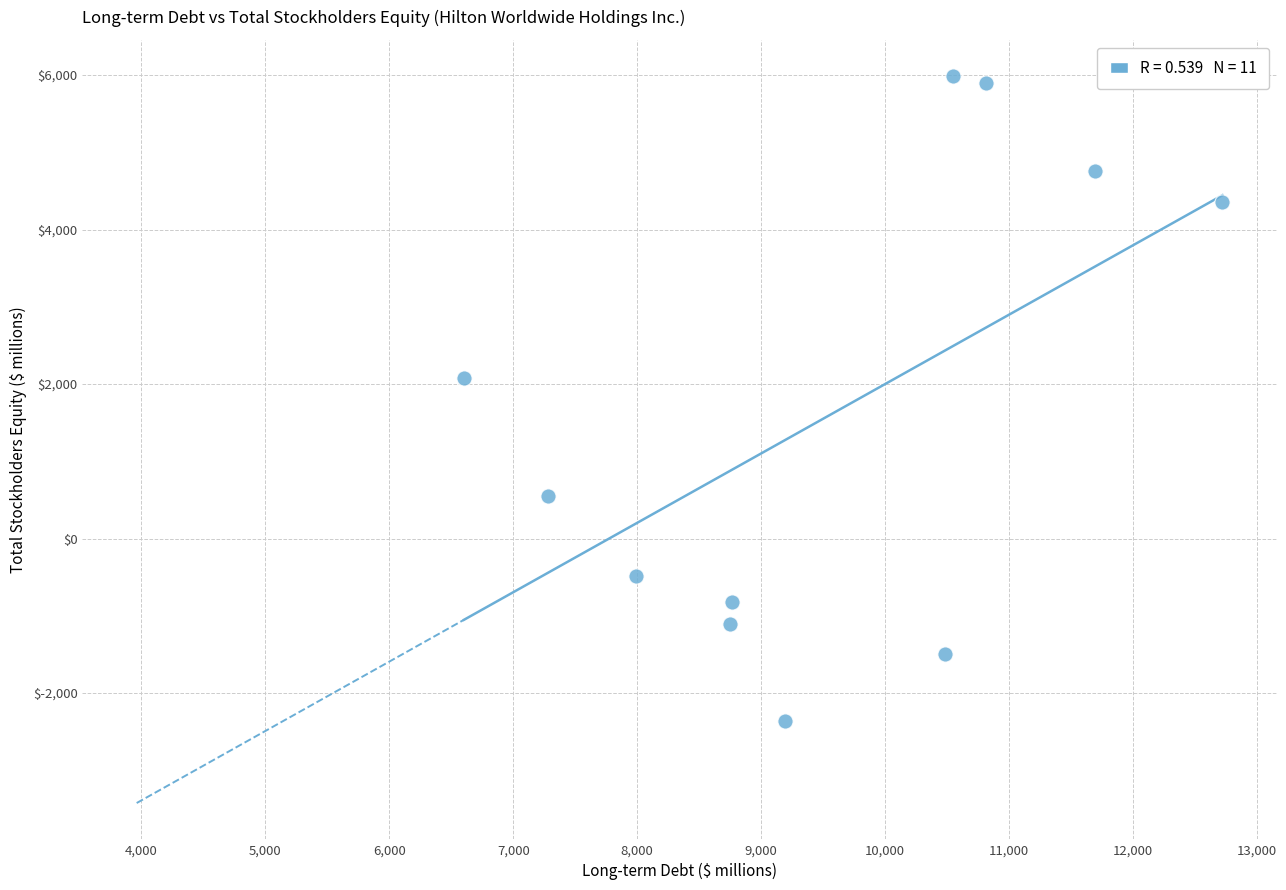

What is the range of Y values (max minus min)?

8345